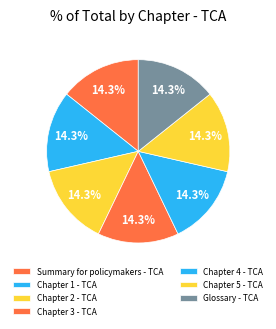

What is the ratio of the value at Chapter 3 - TCA to the value at Summary for policymakers - TCA?

1.0